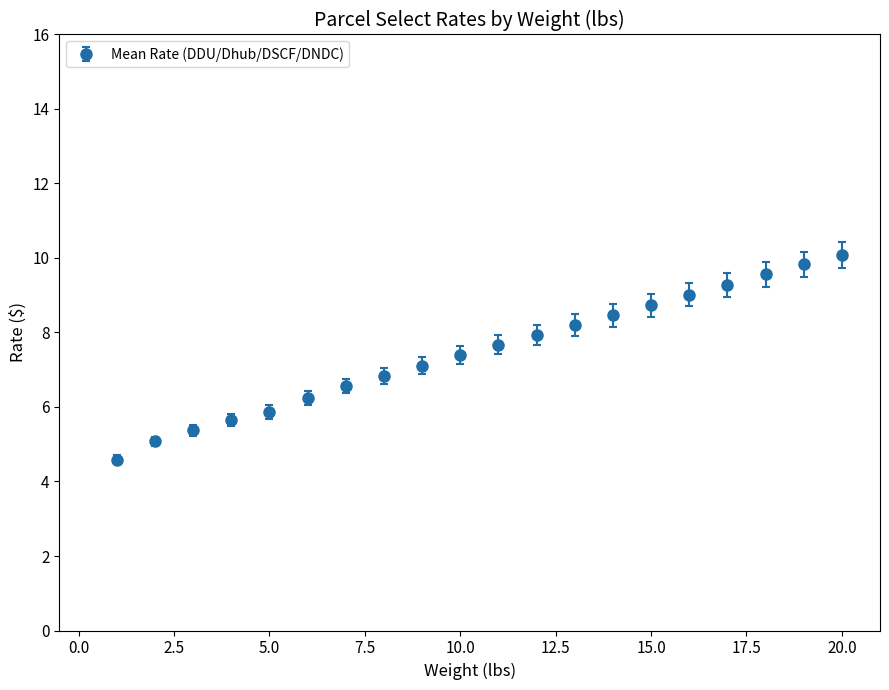

What is the average value?

7.5